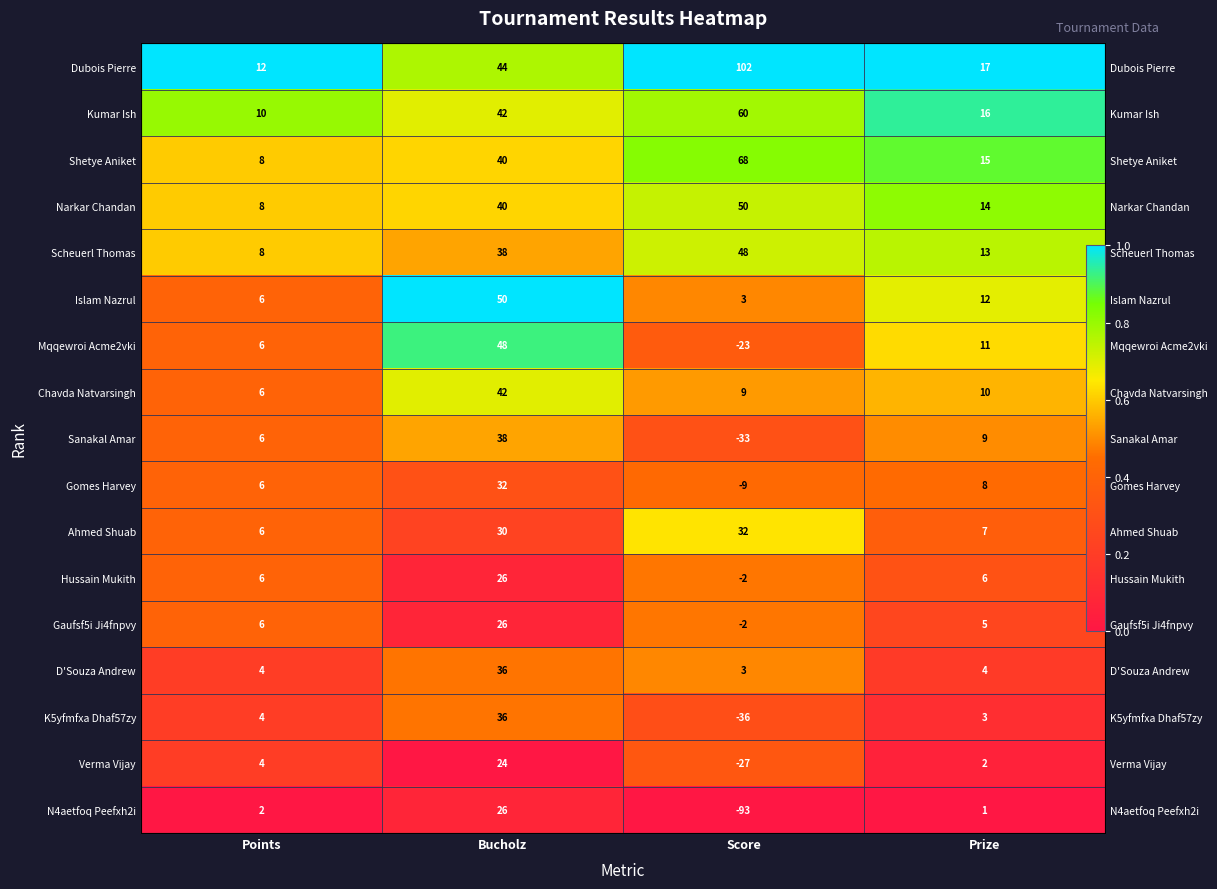

Count the number of categories in the chart.

4